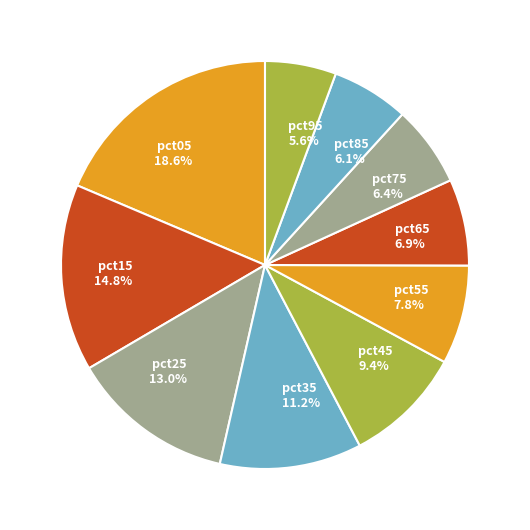

Between pct45 and pct55, which is larger?

pct45